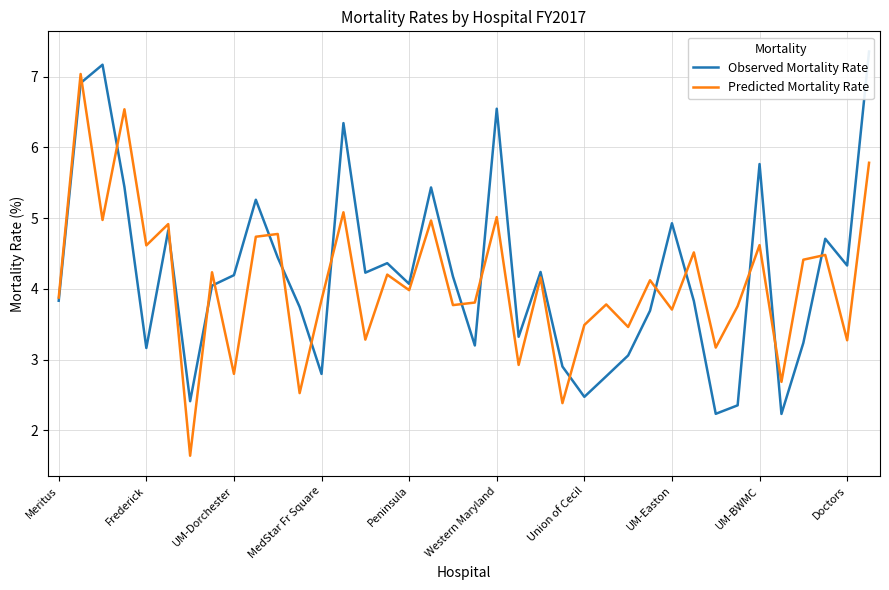

What is the minimum value for Predicted Mortality Rate?

1.6